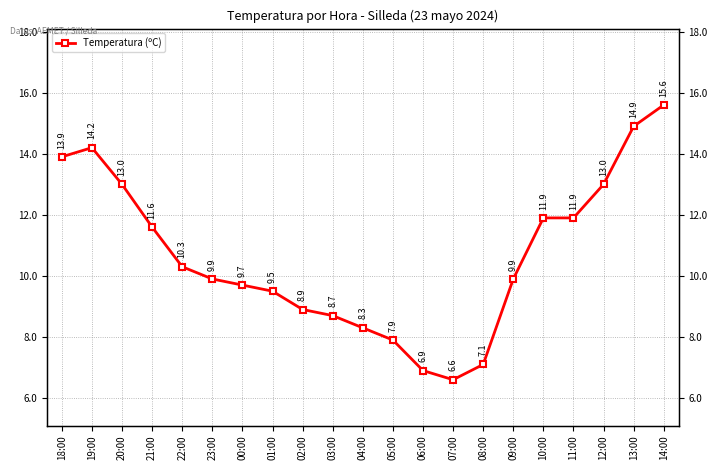

What is the average value?

10.7